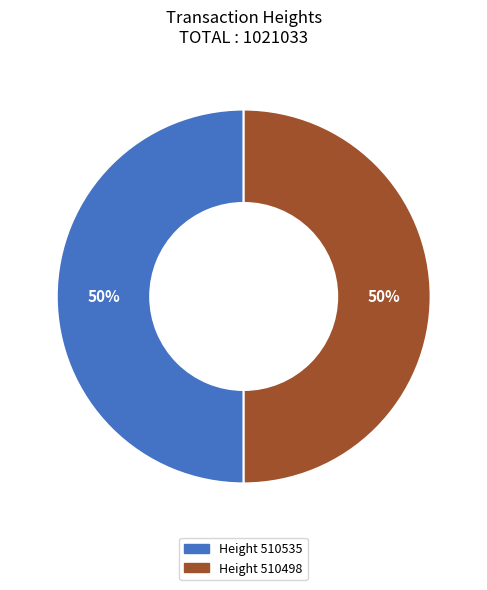

Is the sum of Height 510535 and Height 510498 greater than half?

Yes